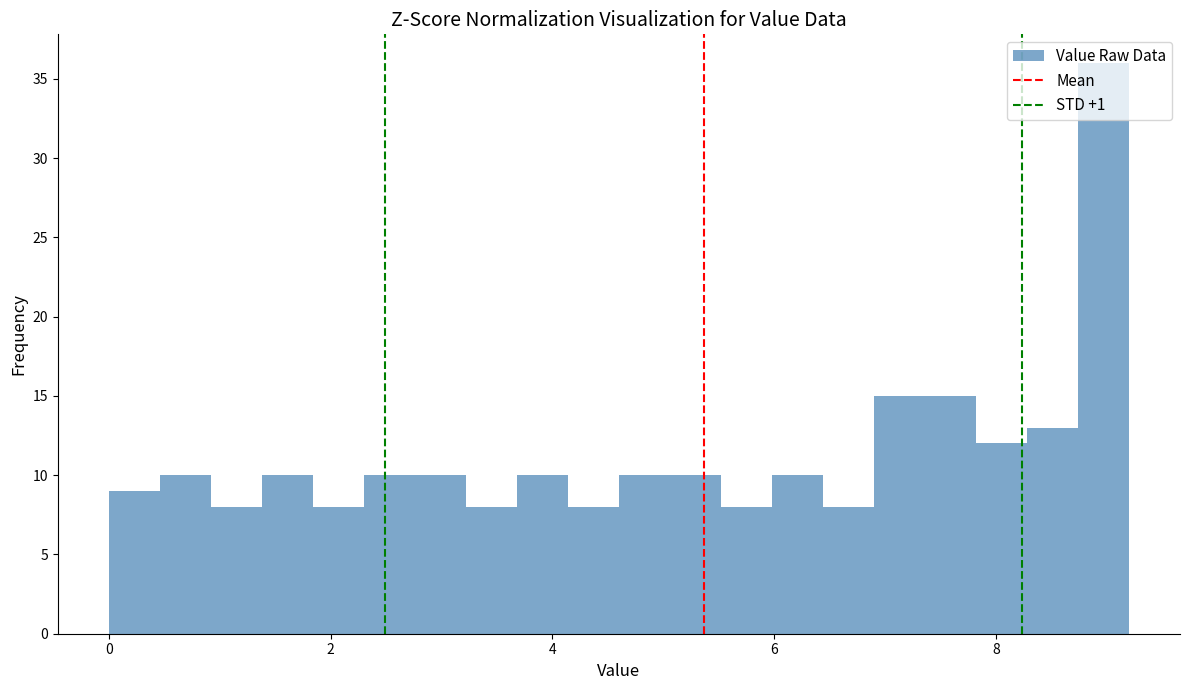

Read against the x-axis, roughly where is the centre of the tallest bar?

9.0